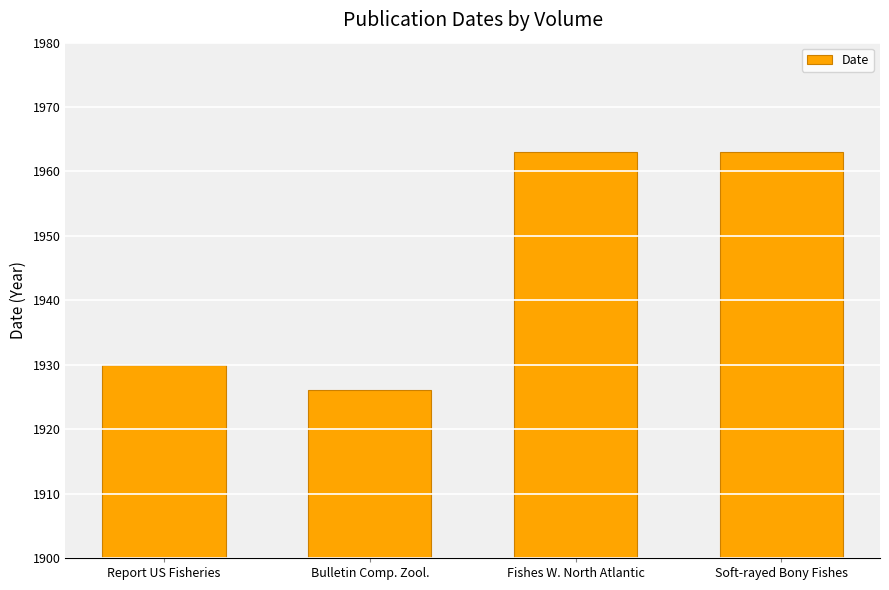

What is the change in value from Report US Fisheries to Fishes W. North Atlantic?

+33